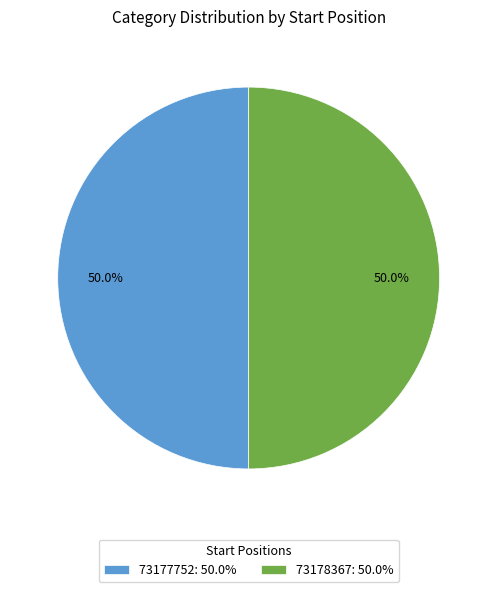

Approximately how many times larger is the value at 73177752 compared to 73178367?

1.0